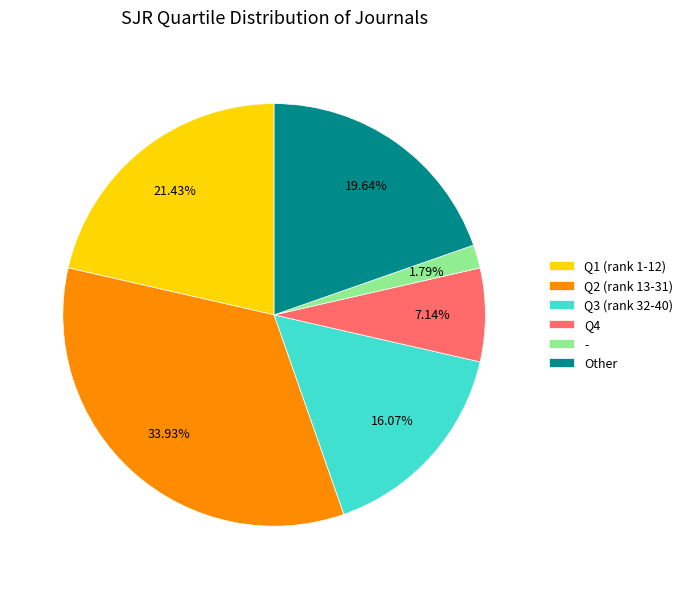

Approximately how many times larger is the value at Q3 compared to Q2?

0.5